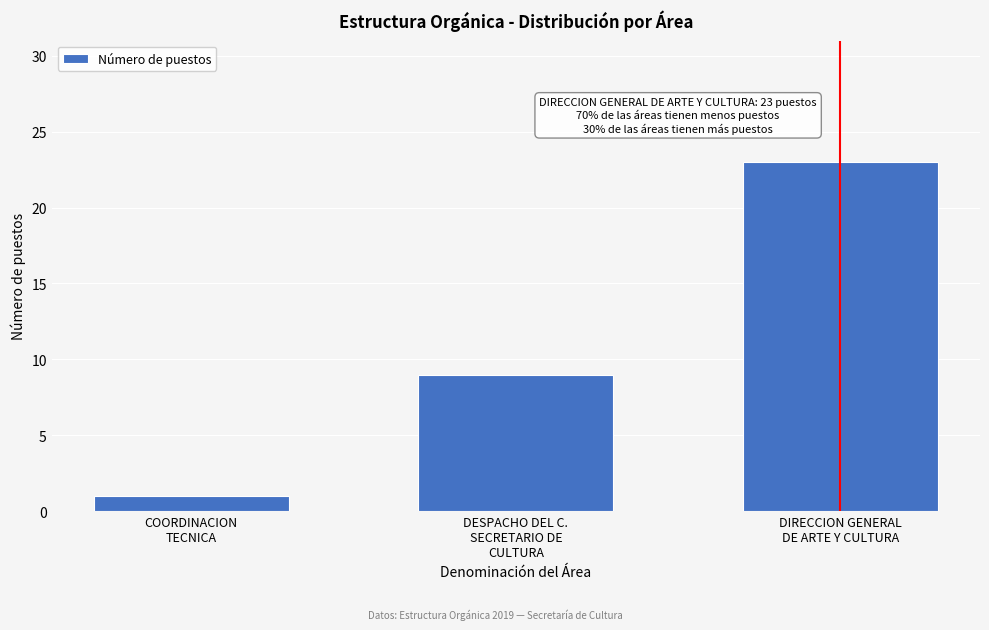

Reading left to right, extract all data points from this chart.

1	9	23